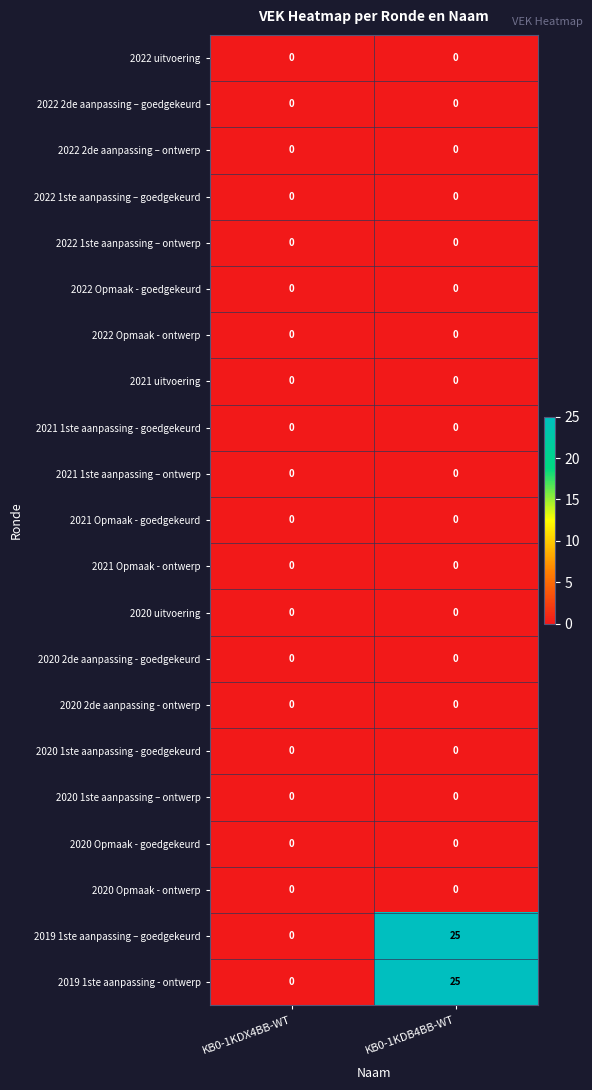

At which category is the sum across all series the highest?

KB0-1KDB4BB-WT